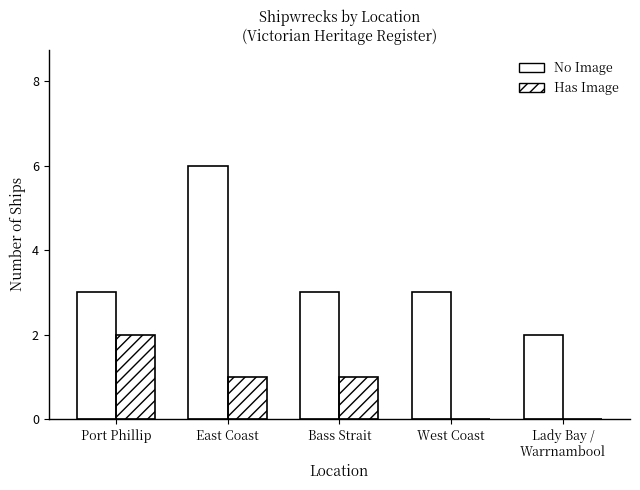

How many series are shown in this chart?

2